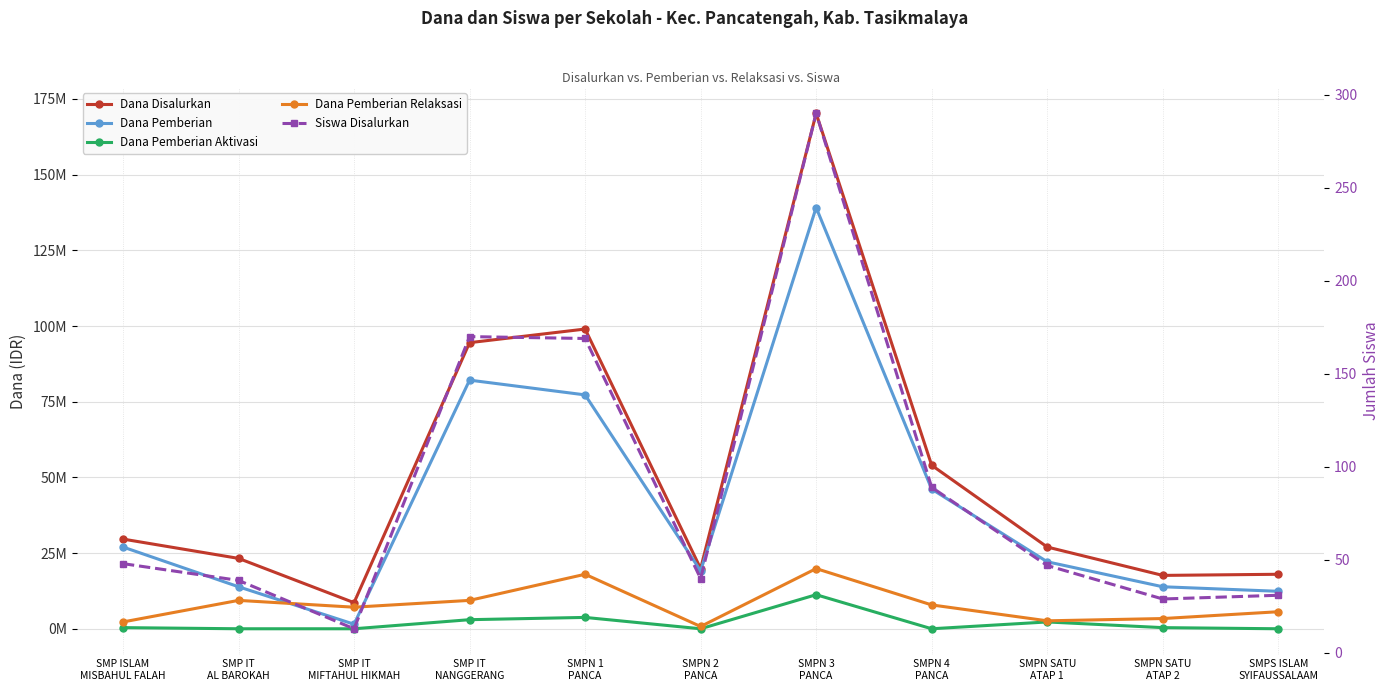

What is the label of the 11th point from the left?

SMPS ISLAM
SYIFAUSSALAAM